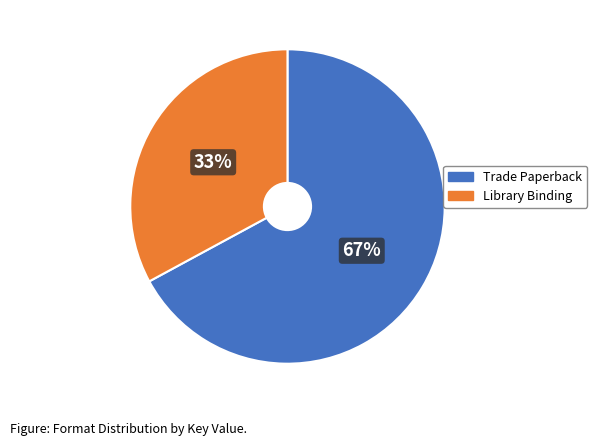

Is there any slice that represents more than half of the pie?

Yes